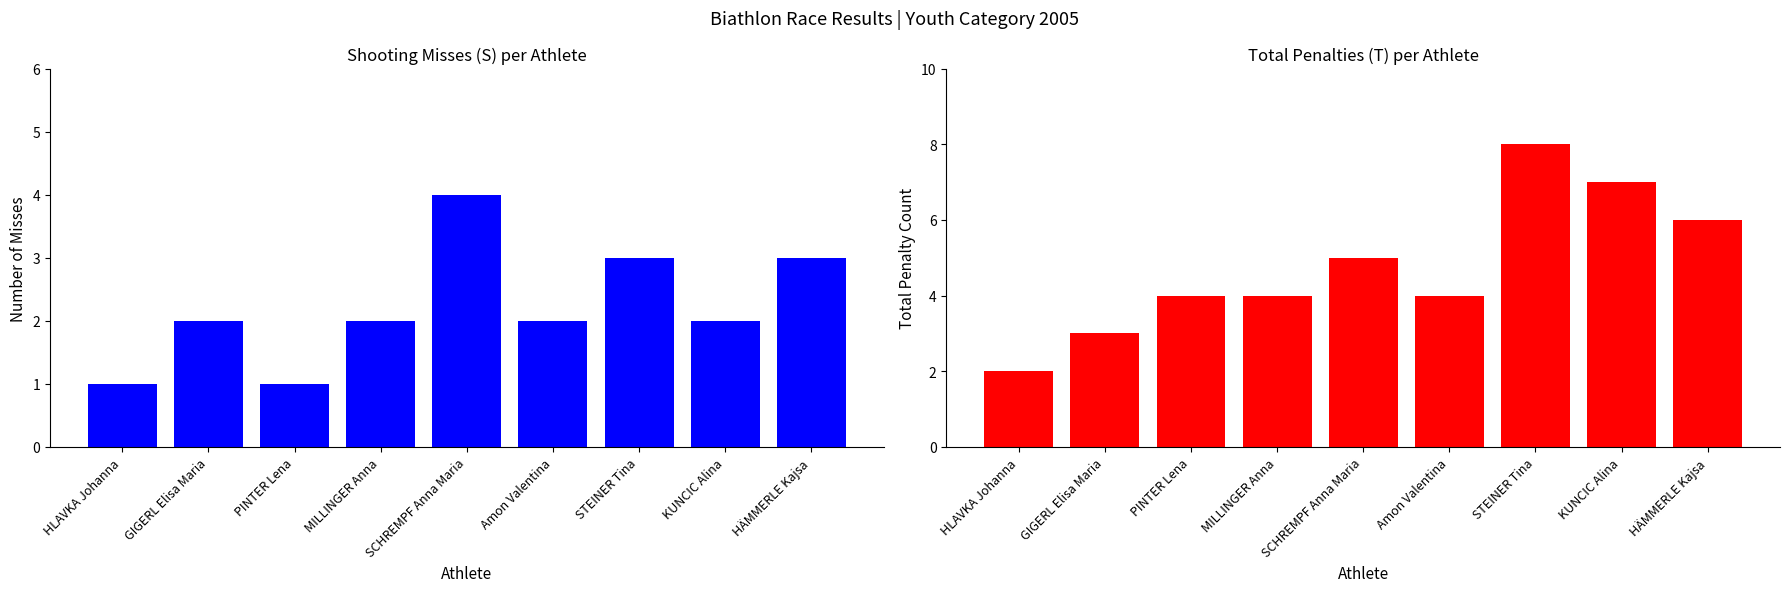

What is the approximate value of Misses (S) at HÄMMERLE Kajsa?

3